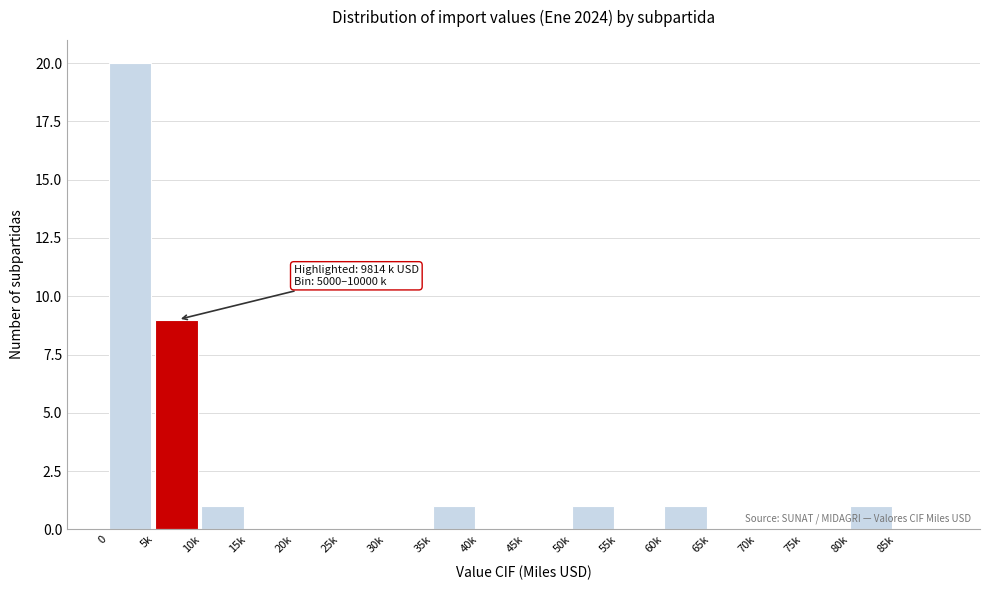

Reading left to right, what are all the values shown in this chart?

0=20	5k=9	10k=1	15k=0	20k=0	25k=0	30k=0	35k=1	40k=0	45k=0	50k=1	55k=0	60k=1	65k=0	70k=0	75k=0	80k=1	85k=0